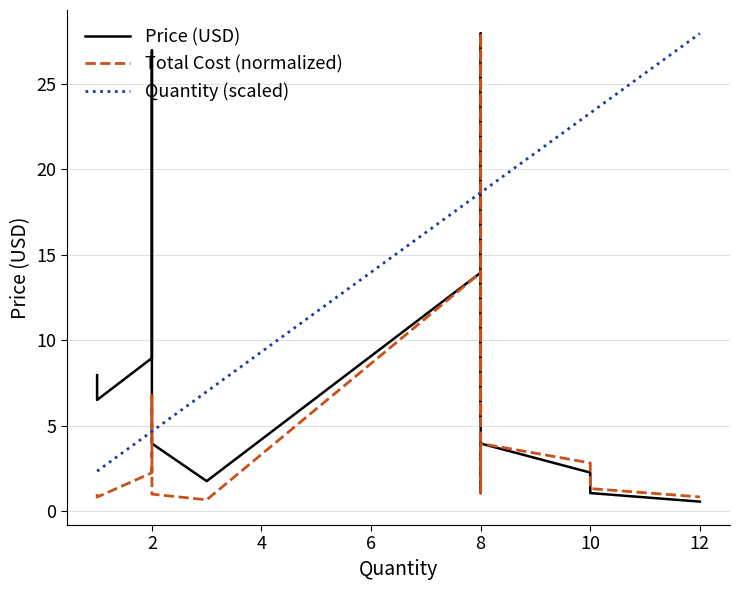

How many data points in Quantity (scaled) are above 18?

9